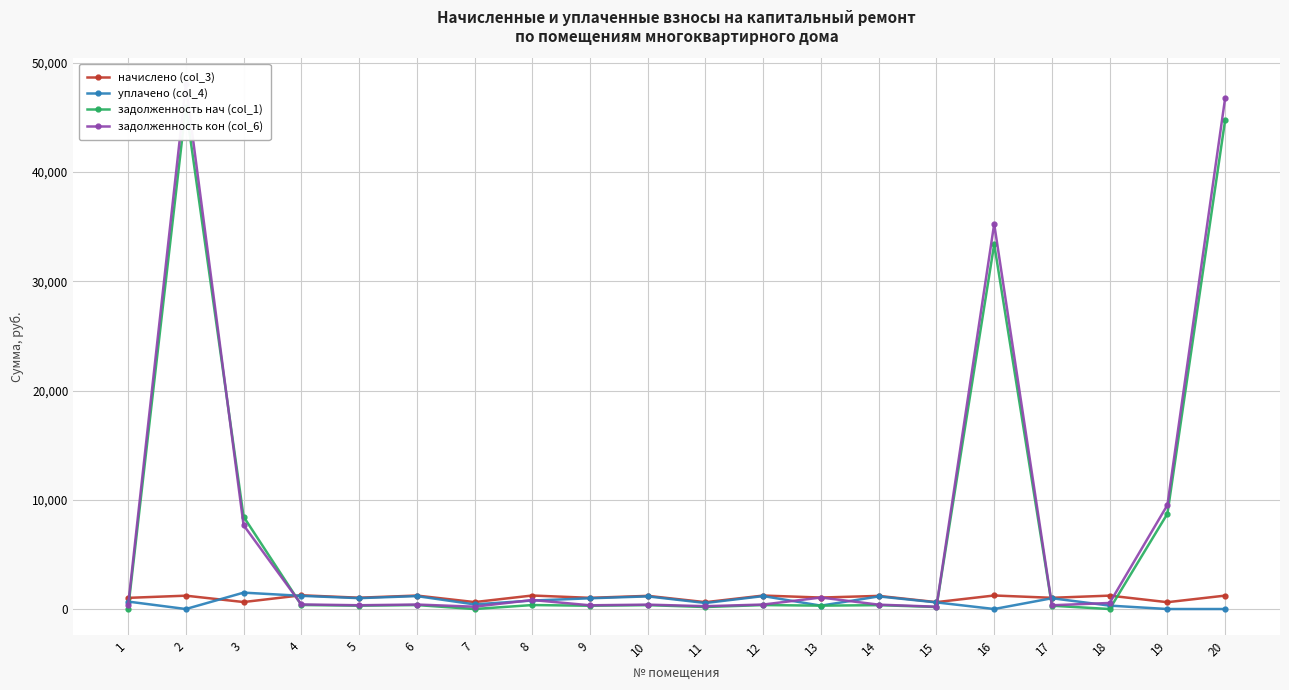

Rank the series at 7 from lowest to highest value.

задолженность нач (col_1), задолженность кон (col_6), уплачено (col_4), начислено (col_3)